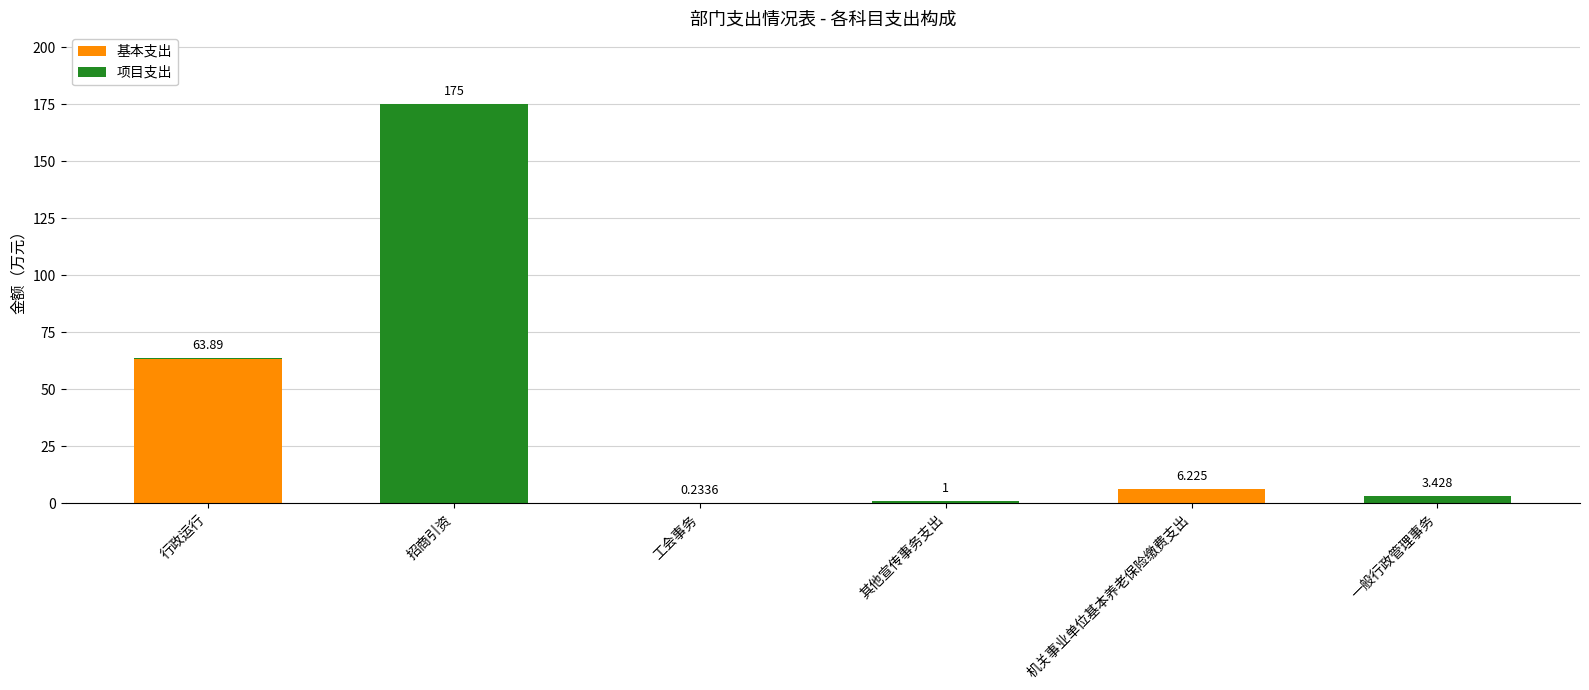

Are the bars horizontal?

No